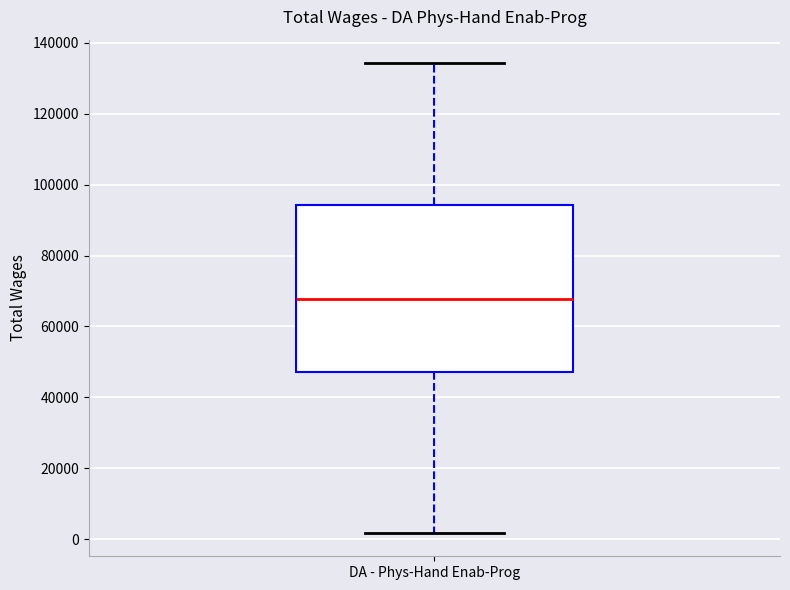

Where is the upper edge of the box for DA - Phys-Hand Enab-Prog on the y-axis? The values are not printed on the chart, so give them approximately, as read against the axis.

94000